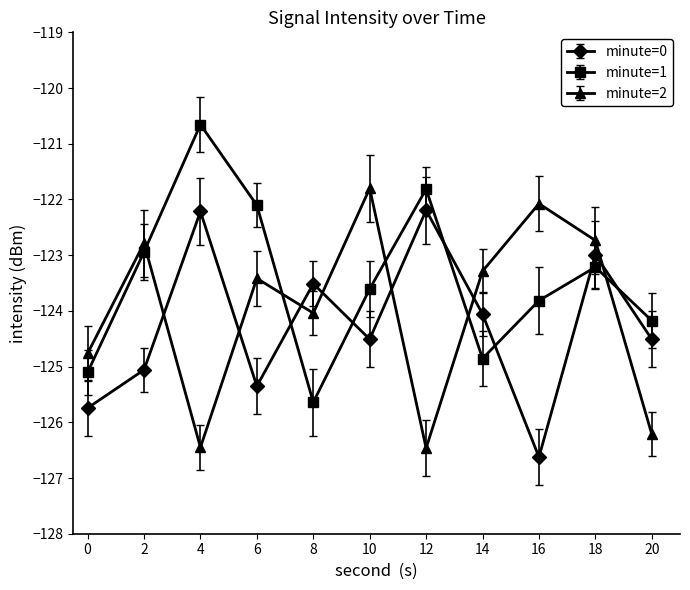

Does the chart display data point markers on the line(s)?

Yes